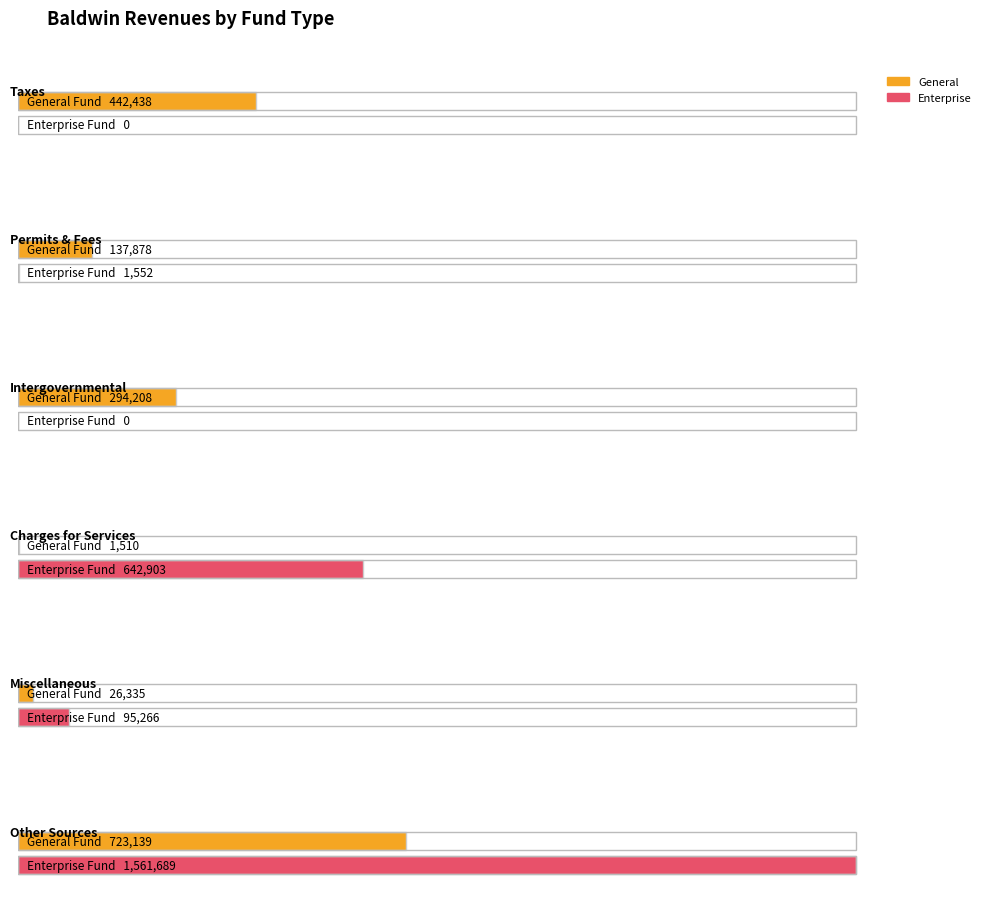

What is the label of the 5th point from the right?

Permits, Fees, and Special Assessments